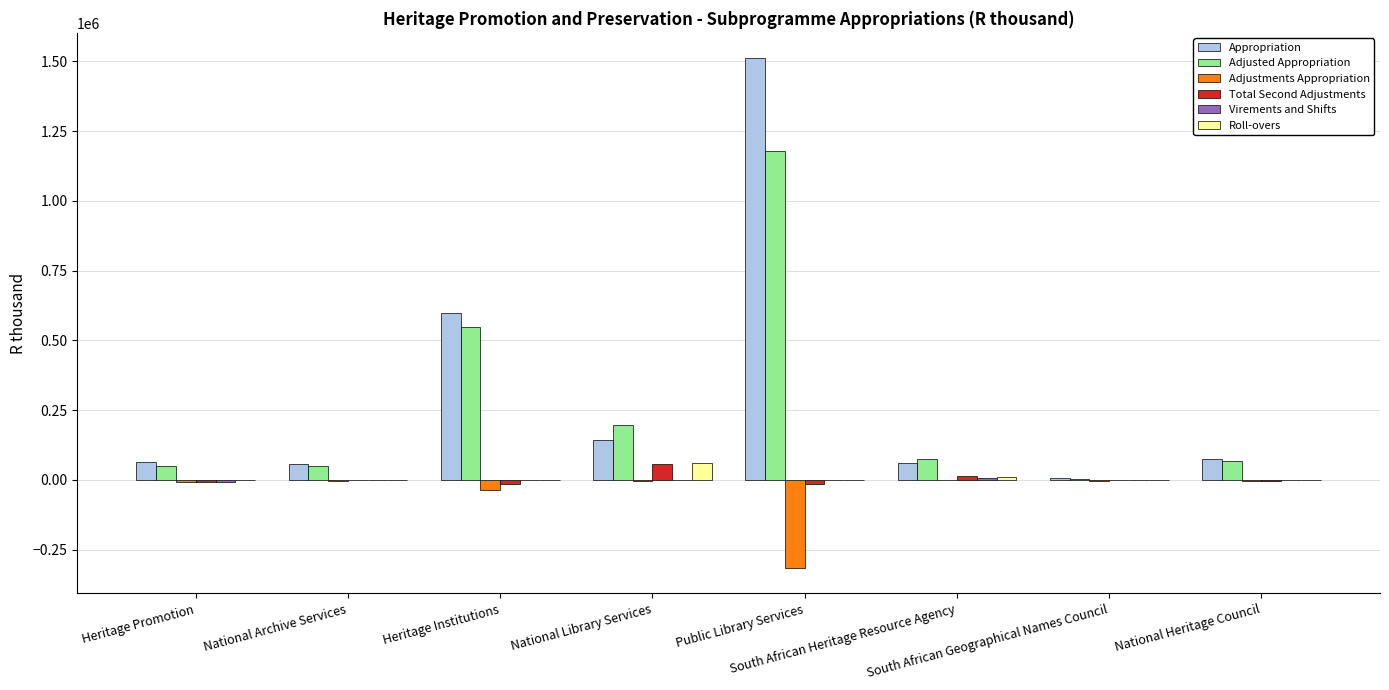

At which label does Adjusted Appropriation first exceed 73261?

Heritage Institutions